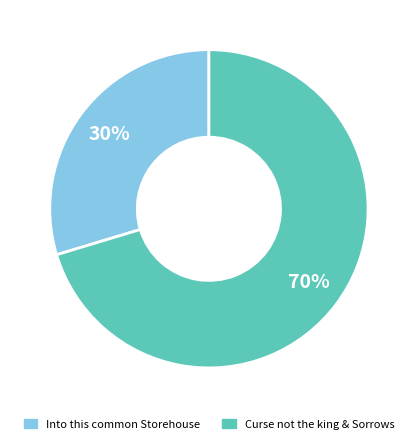

Is there a majority slice in this chart?

Yes